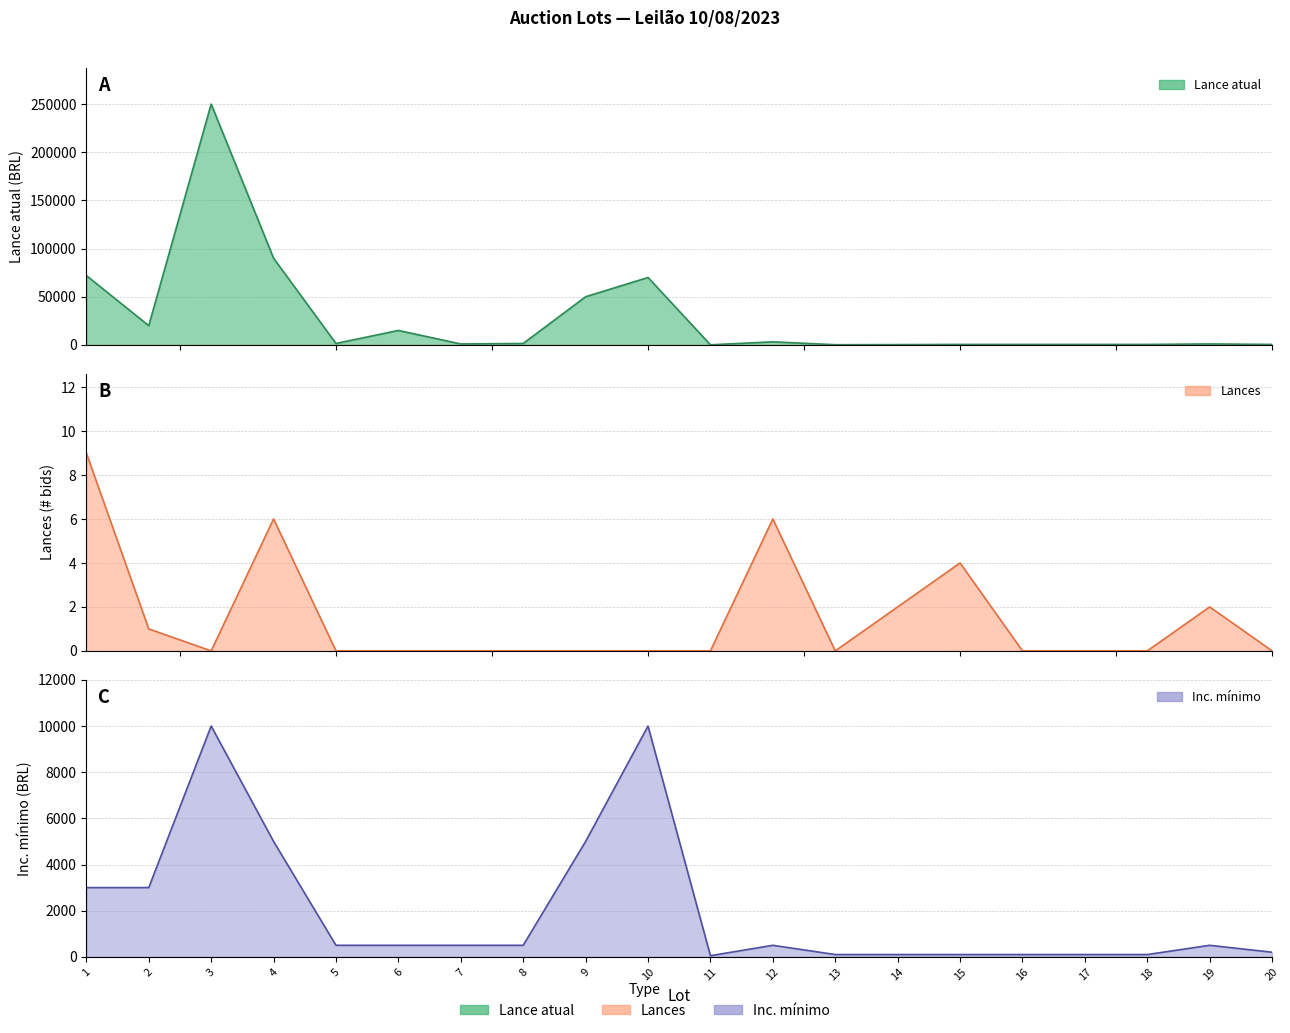

What is the total value across all series at 15?

604